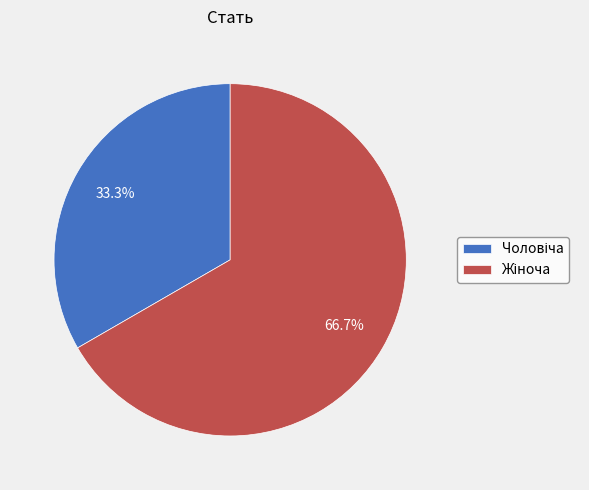

To the nearest percent, what is the average slice percentage?

50%